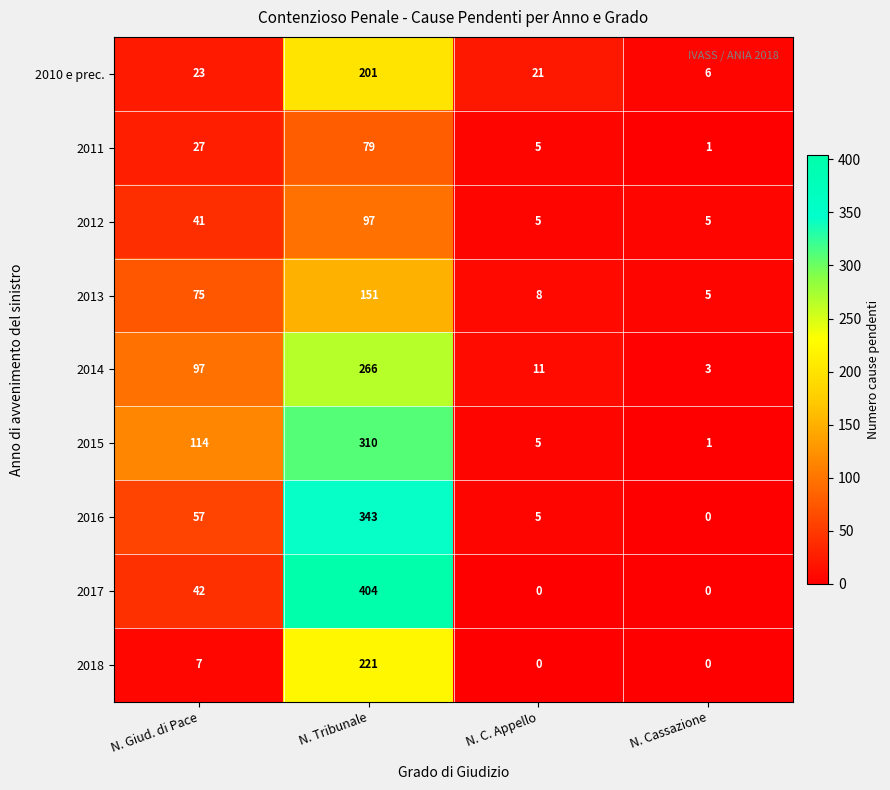

At which label is 2010 e prec. closest to 103?

N. Giud. di Pace